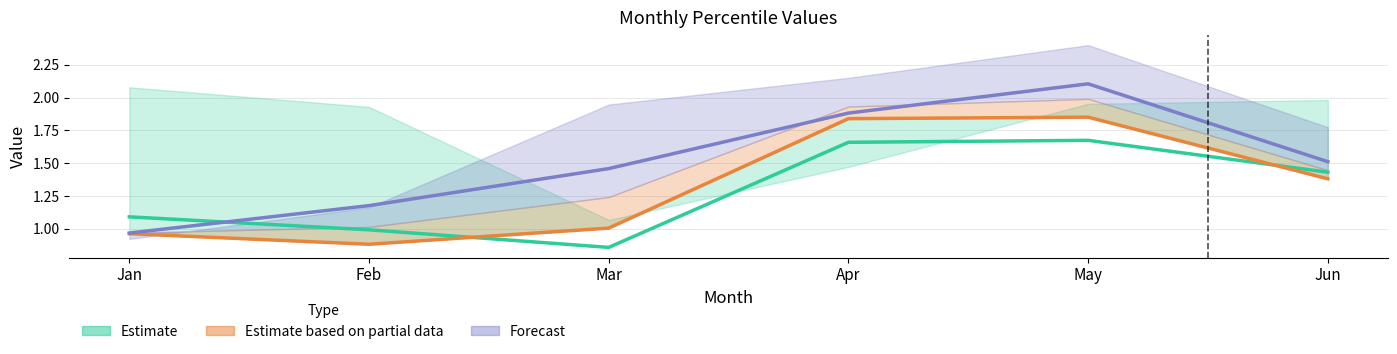

What is the value of the pct25 point at the 6th from the left?

1.4